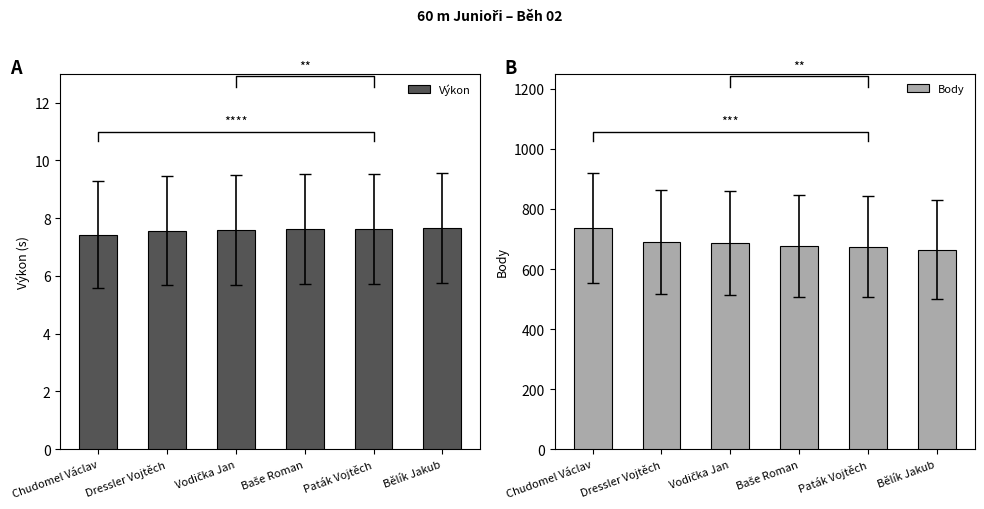

True or false: Body has a value of 687.0 at Vodička Jan.

True